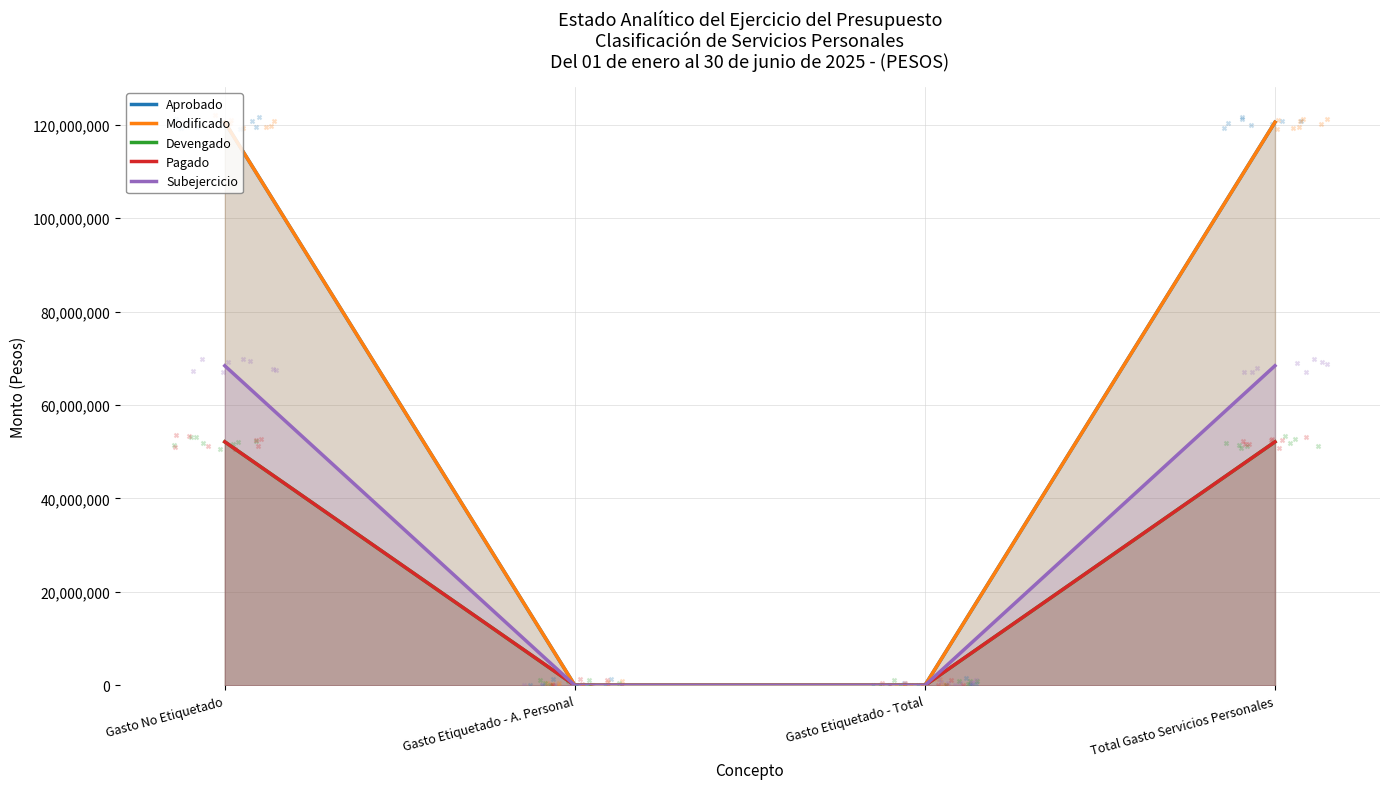

Which series has the largest total across all categories?

Aprobado